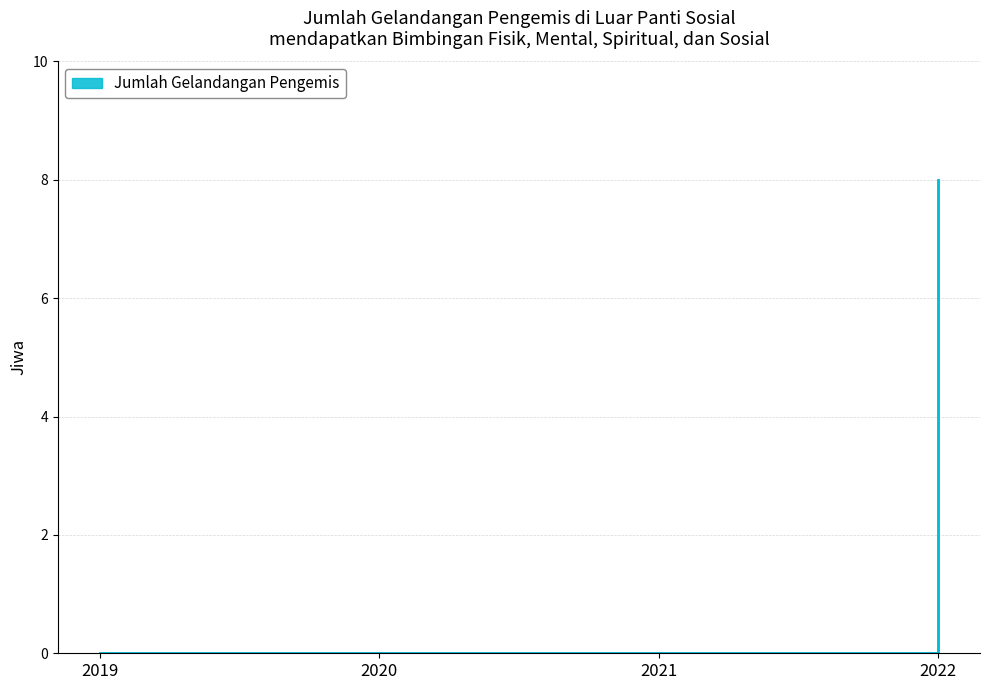

True or false: the data has more than 1 interior local peaks.

False